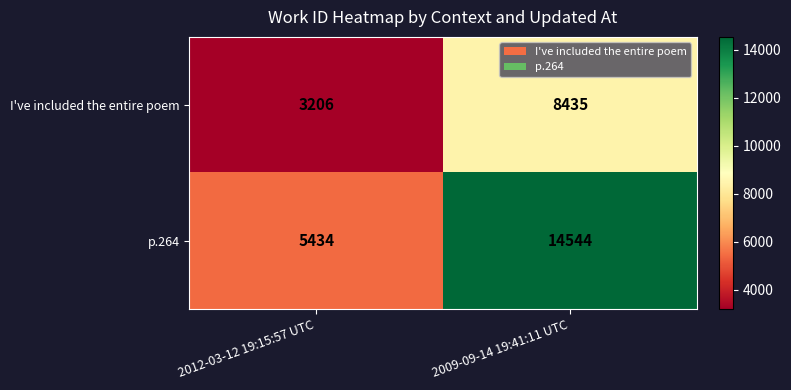

How many data points does each series have?

2